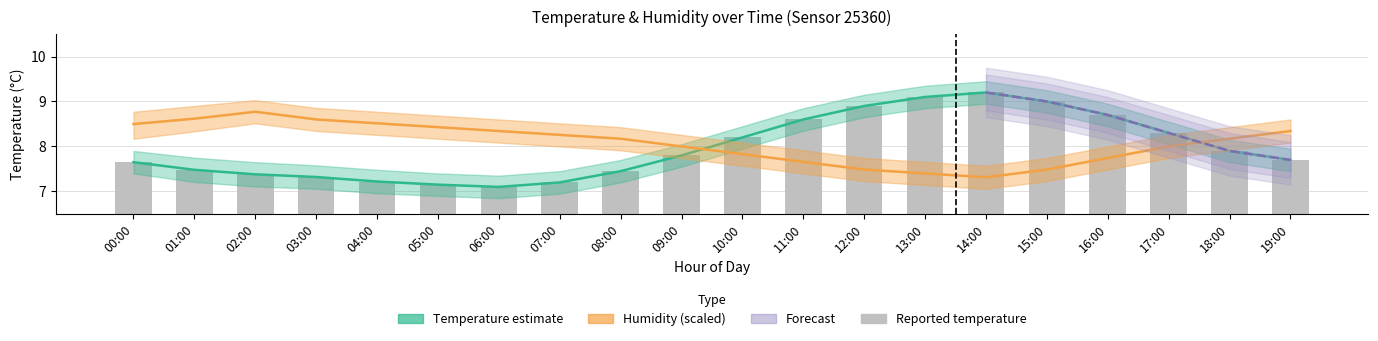

What is the sum of all temperature values?

159.3